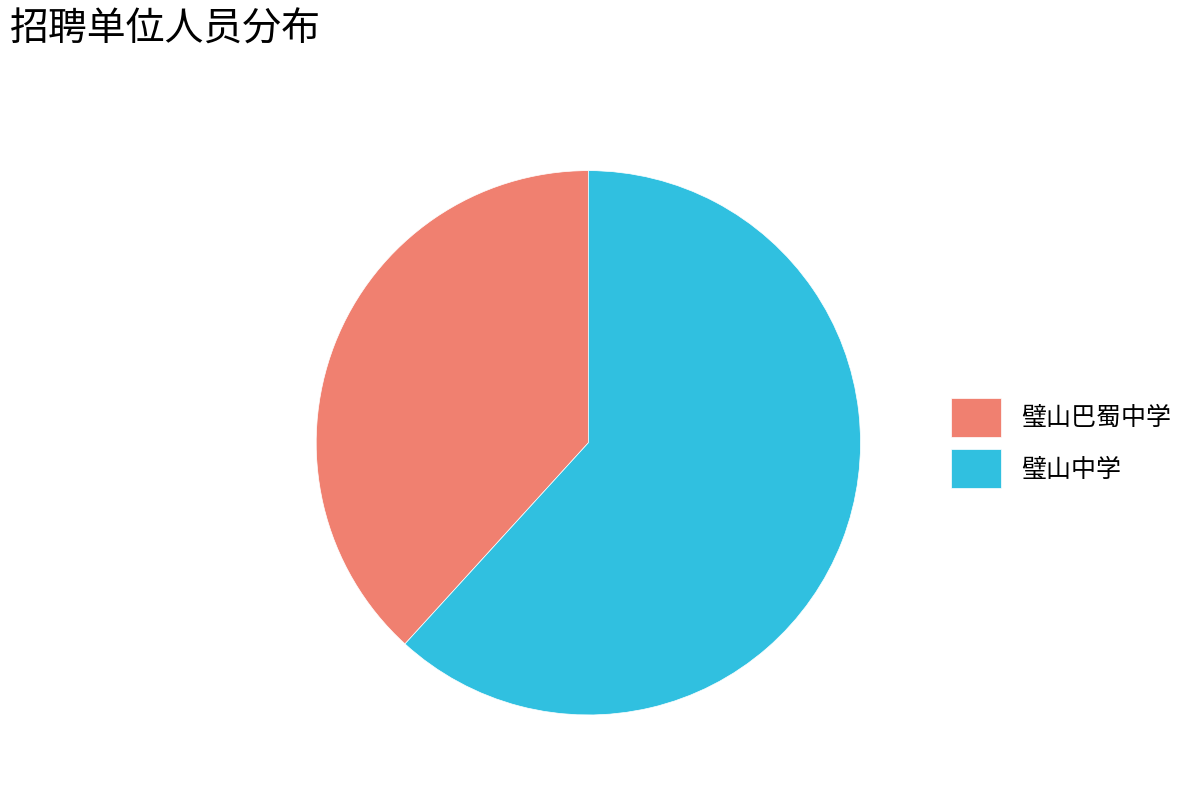

Rank the categories by value from highest to lowest.

璧山中学, 璧山巴蜀中学